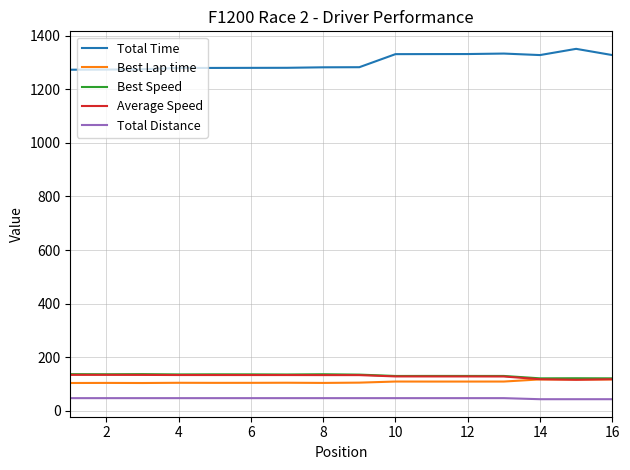

What are all the series names shown in the legend?

Total Time, Best Lap time, Best Speed, Average Speed, Total Distance